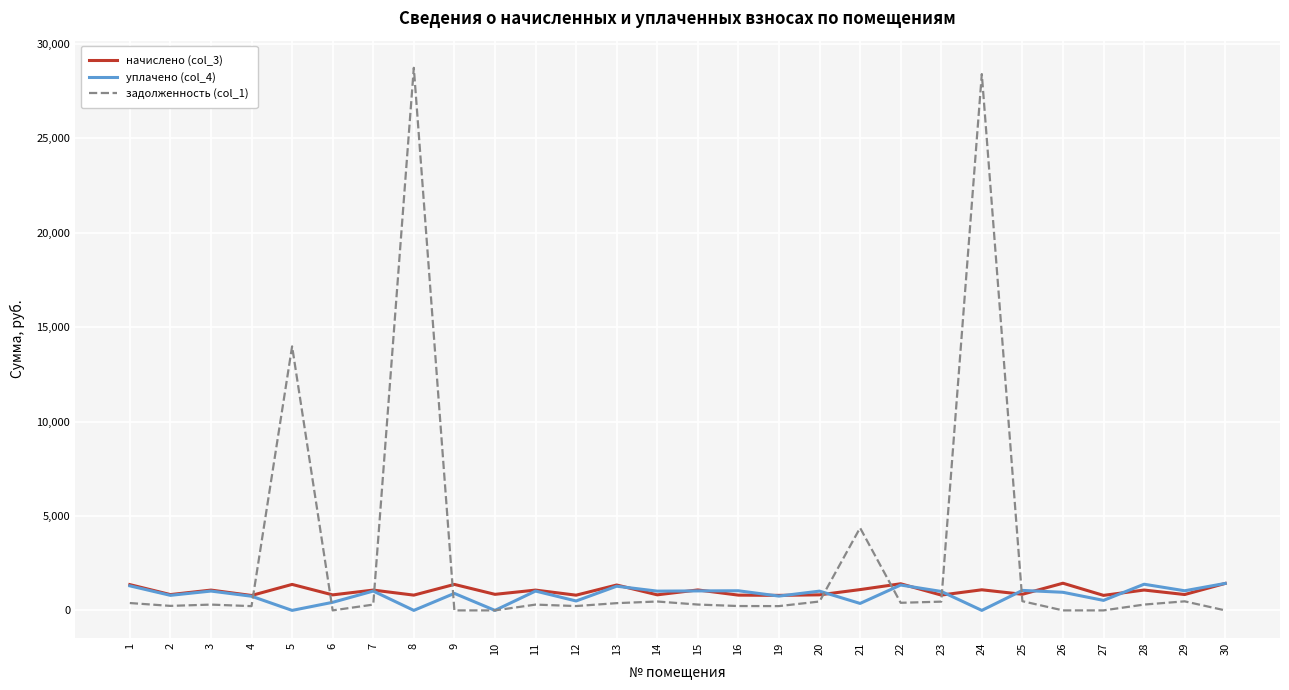

What is the total value across all series at 9?

2276.0